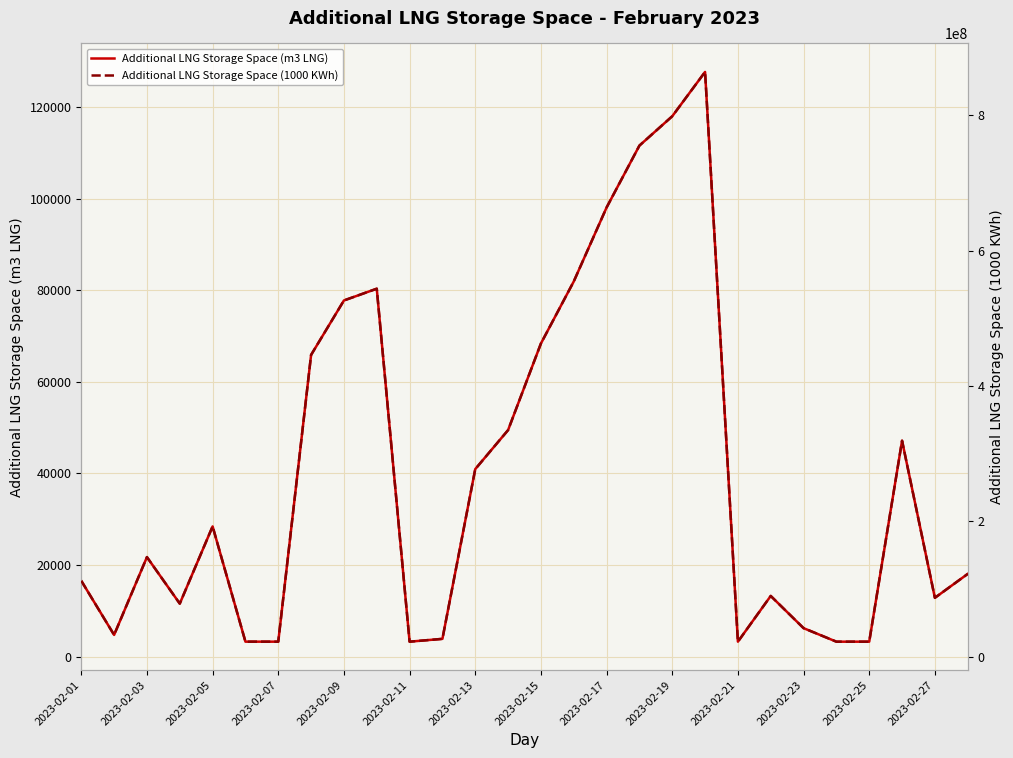

Which category has the highest value across all series?

19